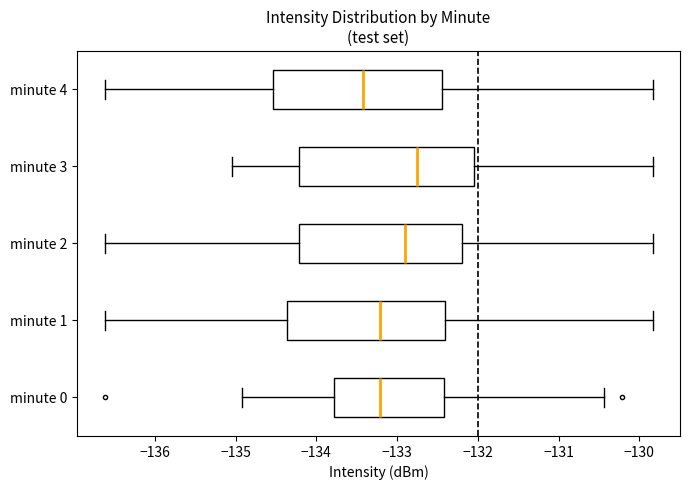

Which box has the furthest to the right median line?

minute 3